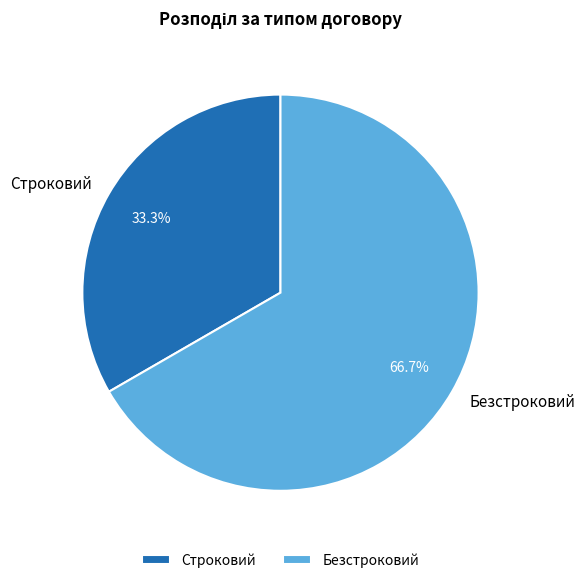

To the nearest percent, what is the combined percentage of Строковий and Безстроковий?

100%